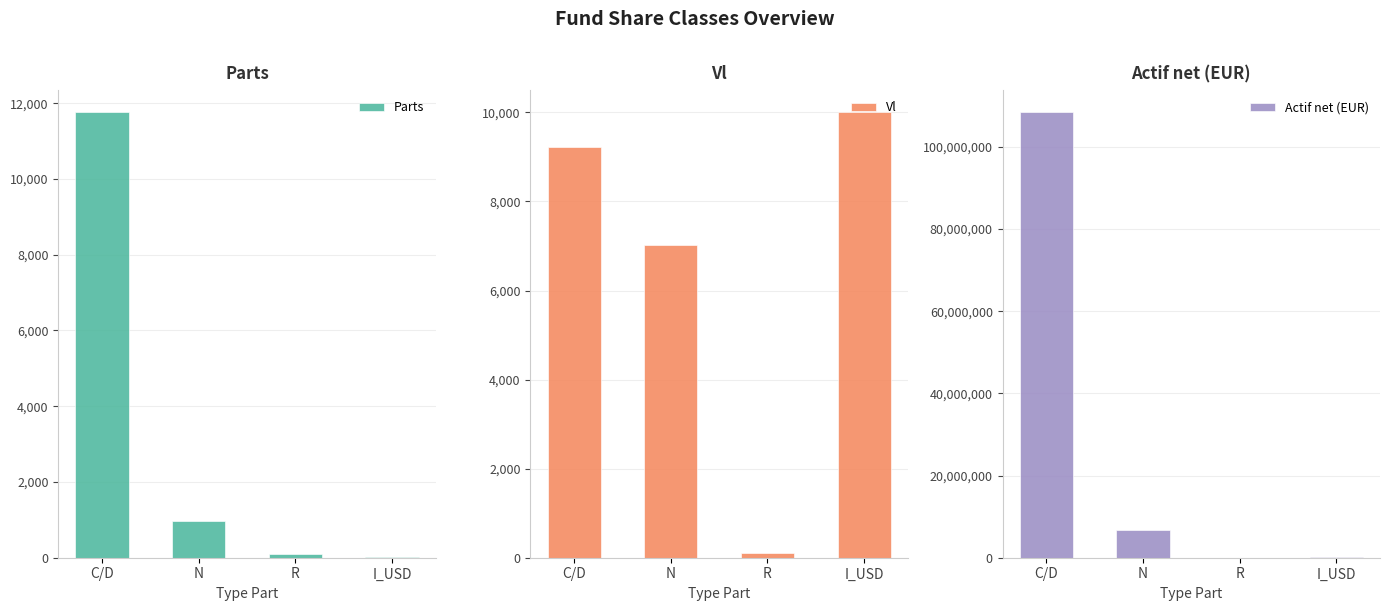

Is it true that Vl equals 4364.5 at N?

False